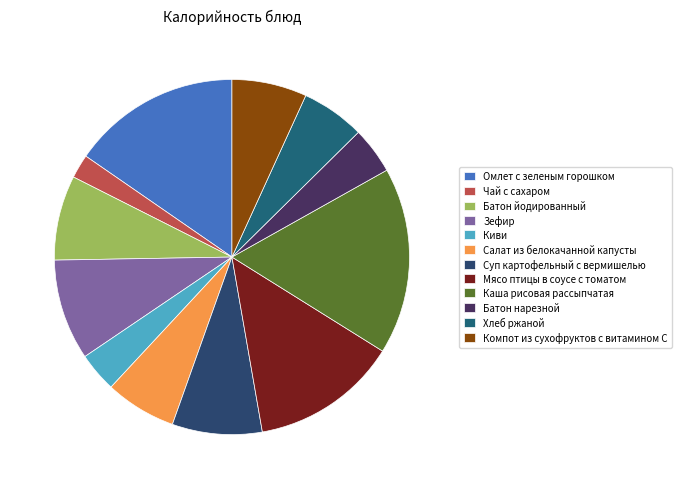

Which slice is the smallest?

Чай с сахаром